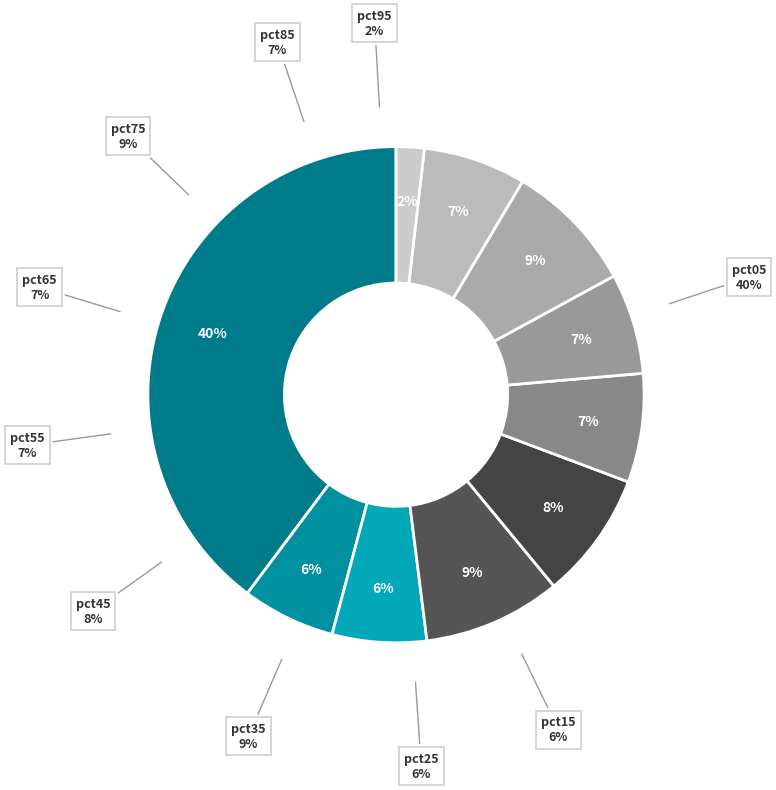

To the nearest percent, what is the combined percentage of pct55 and pct65?

14%